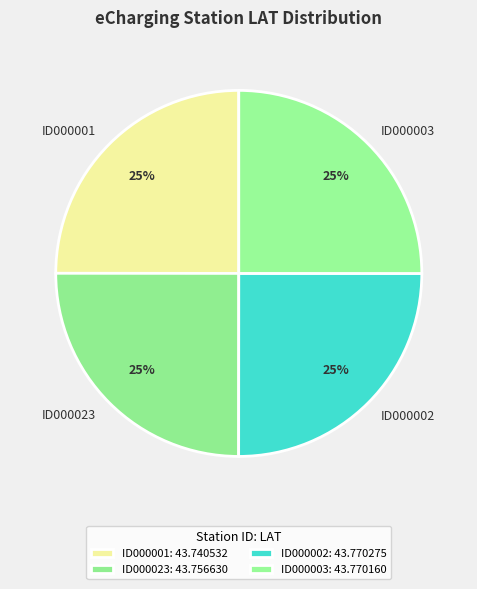

Count the number of slices in the pie.

4